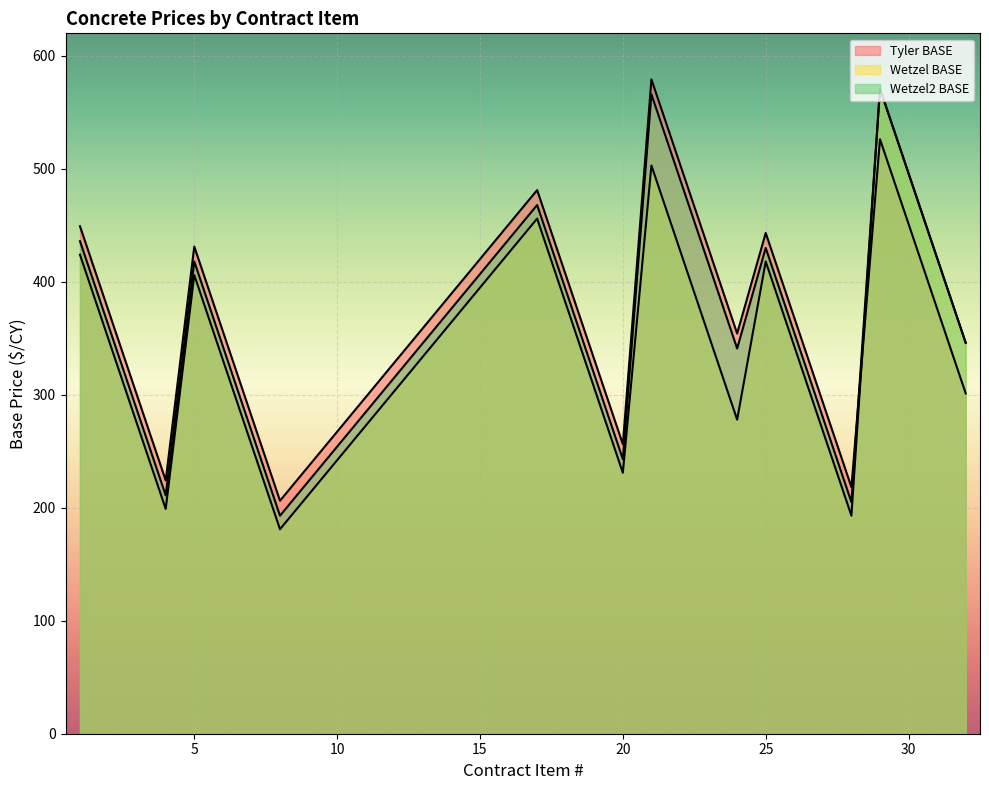

What is the approximate value of Wetzel2 BASE at 2?

361.0